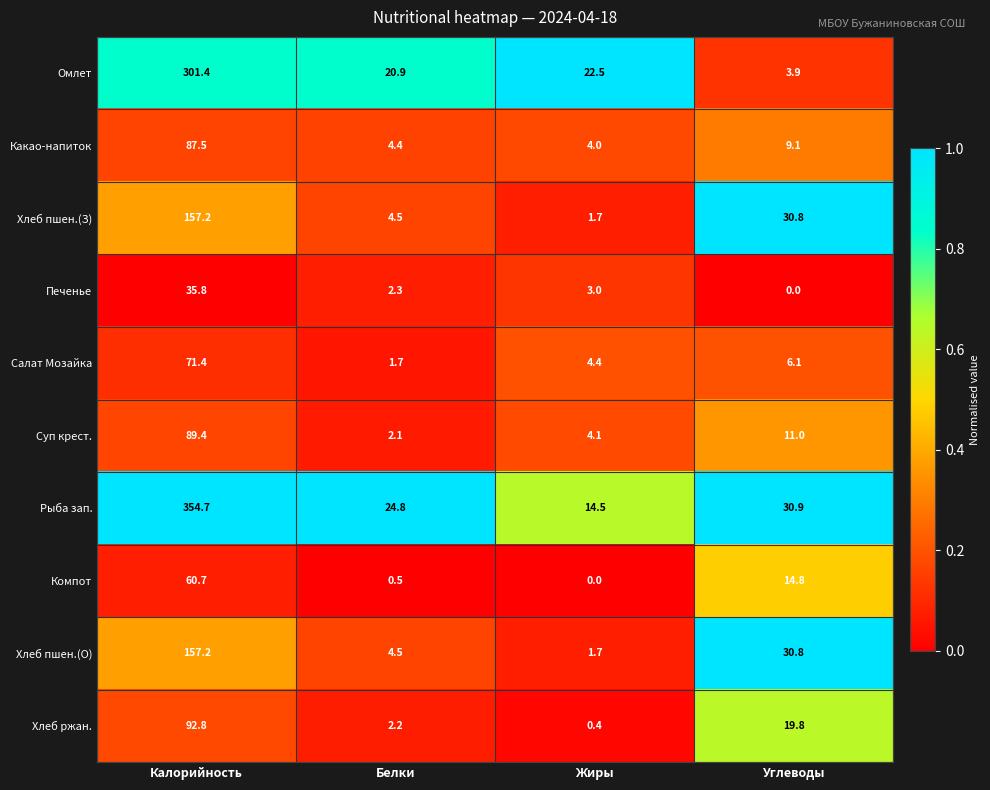

At how many categories does at least one series exceed 0?

4